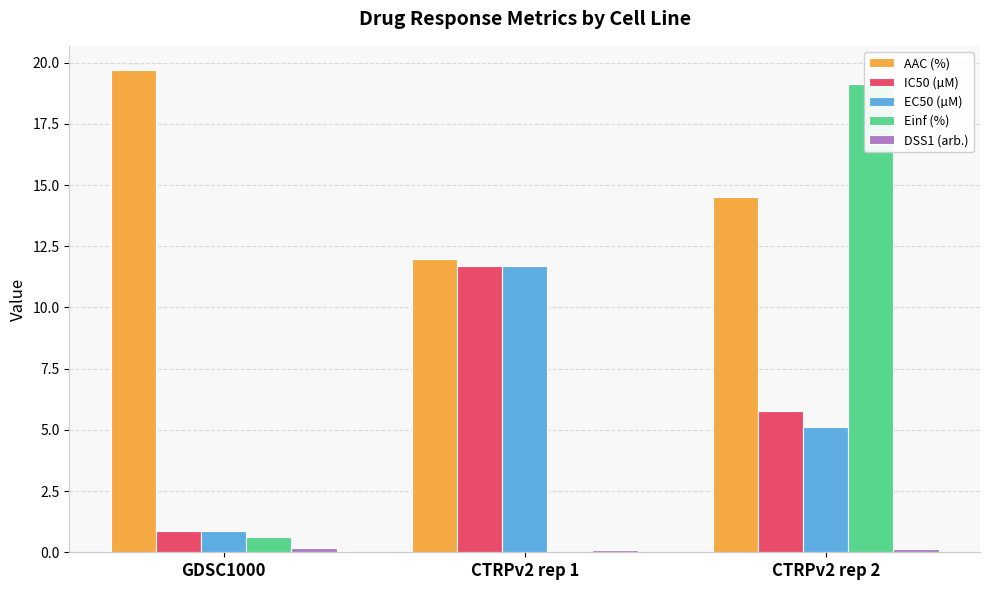

Does the chart contain any negative values?

No